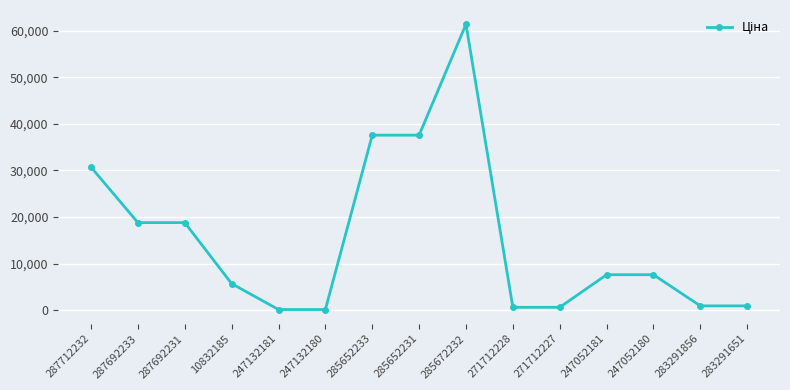

Does the chart display data point markers on the line(s)?

Yes